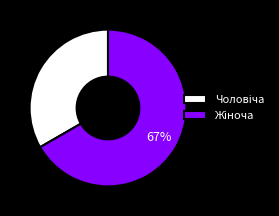

Is there a majority slice in this chart?

Yes